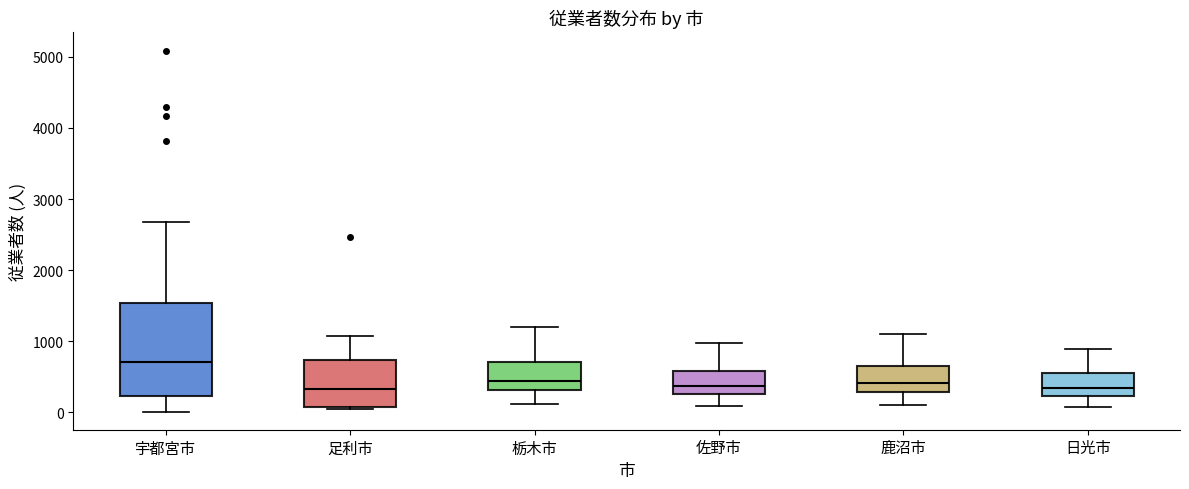

Where is the upper edge of the box for 鹿沼市 on the y-axis? The values are not printed on the chart, so give them approximately, as read against the axis.

600